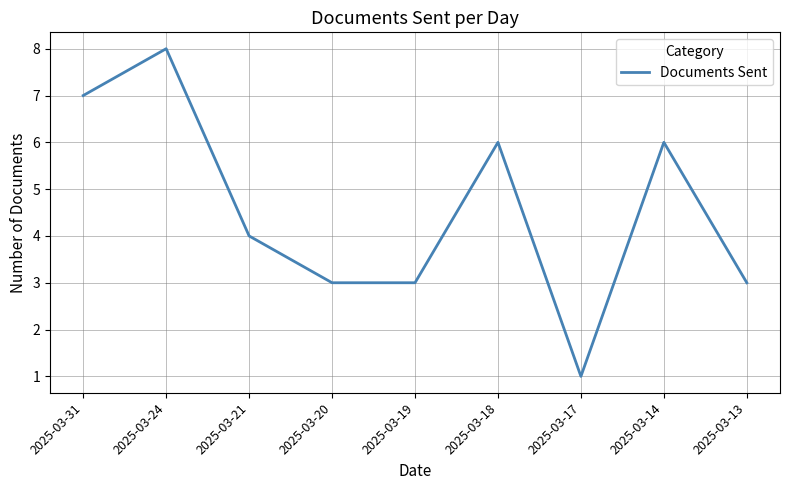

What value does the data have at 2025-03-19?

3